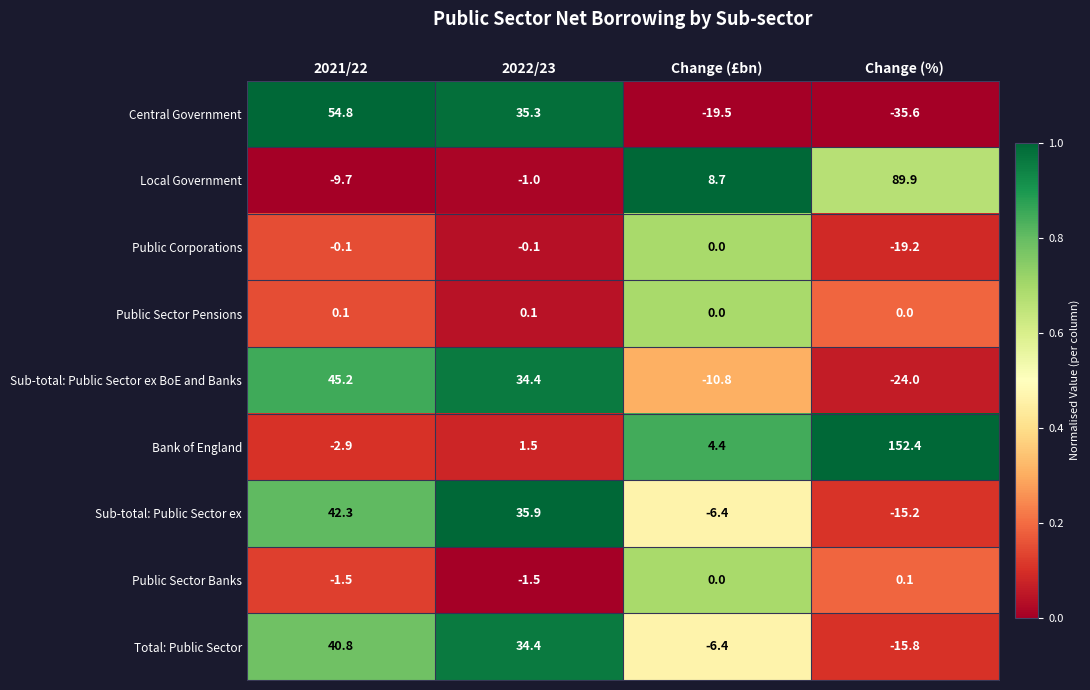

At which category is the sum across all series the highest?

2021/22